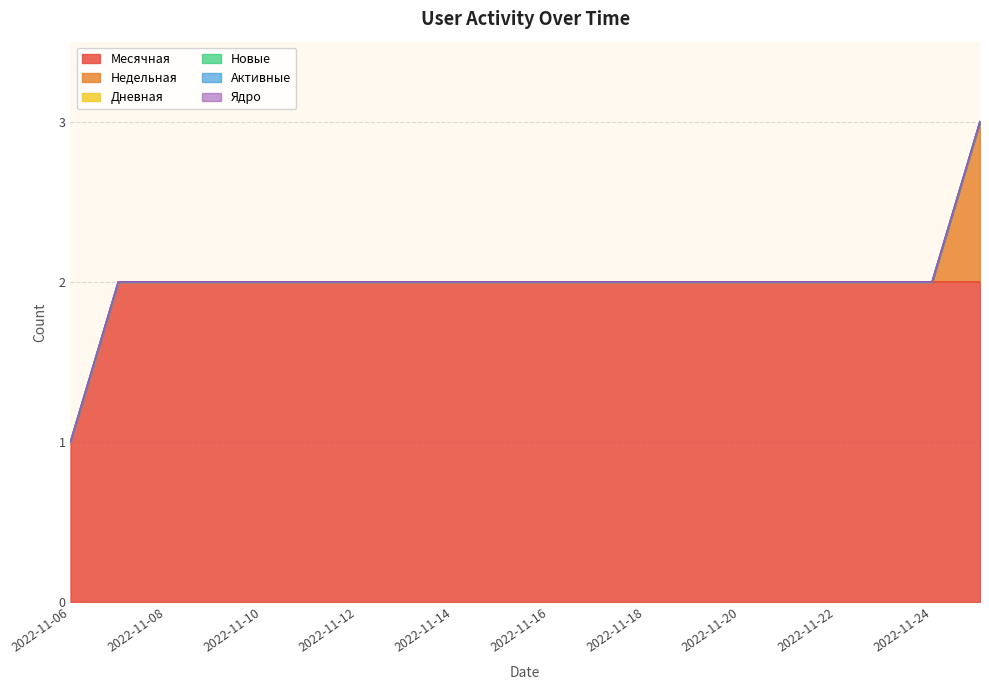

Which has a higher value, 2022-11-16 or 2022-11-22?

2022-11-16